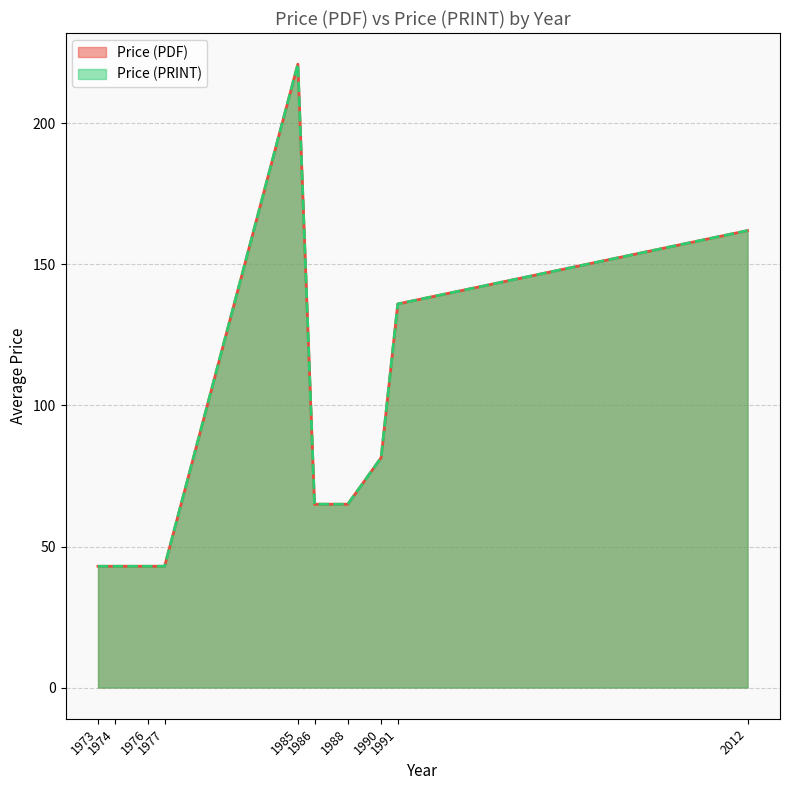

What are all the series names shown in the legend?

Price (PDF), Price (PRINT)